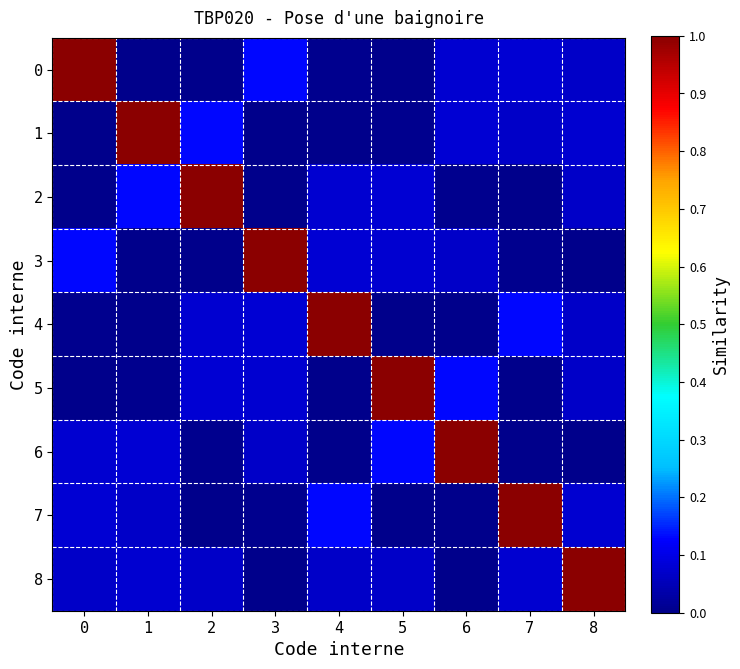

How many series are shown in this chart?

9